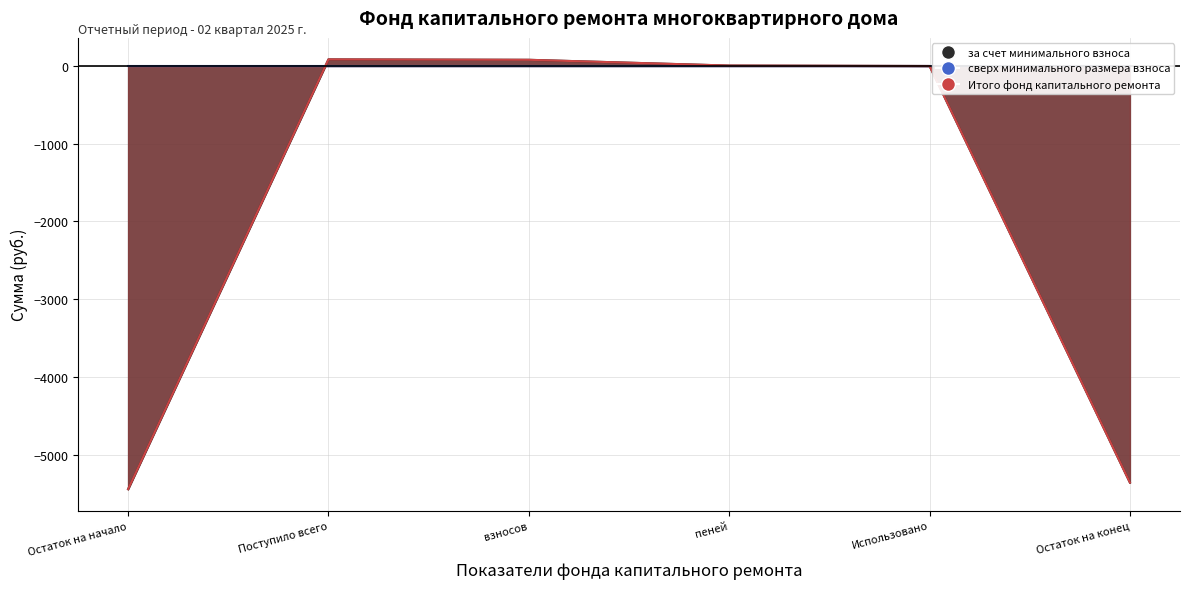

Which has a higher value, Поступило всего or Остаток на начало?

Поступило всего